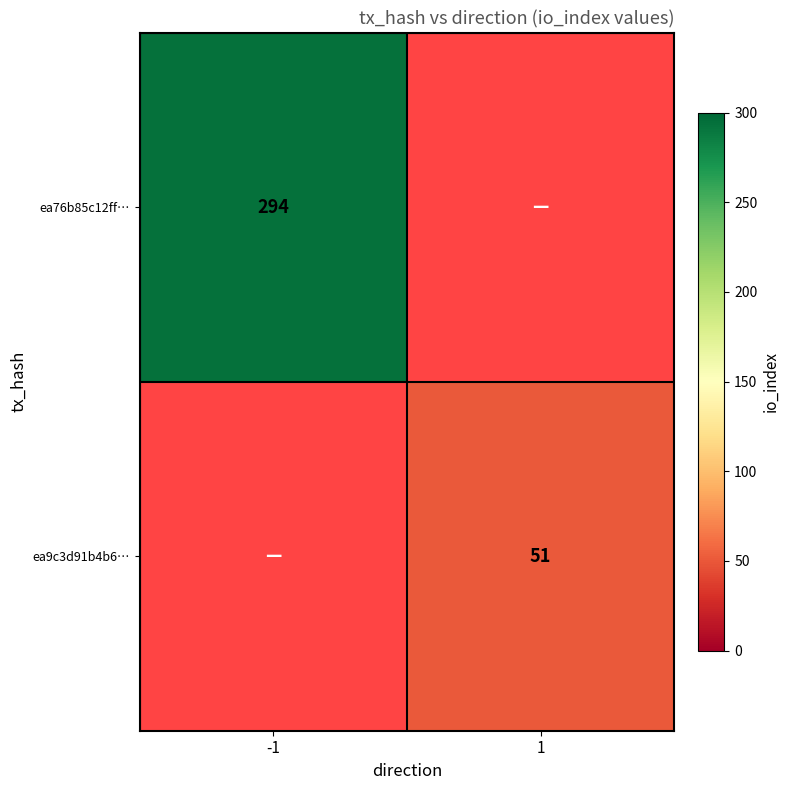

The ea9c3d91b4b6… series shows 28 at 1. True or false?

False